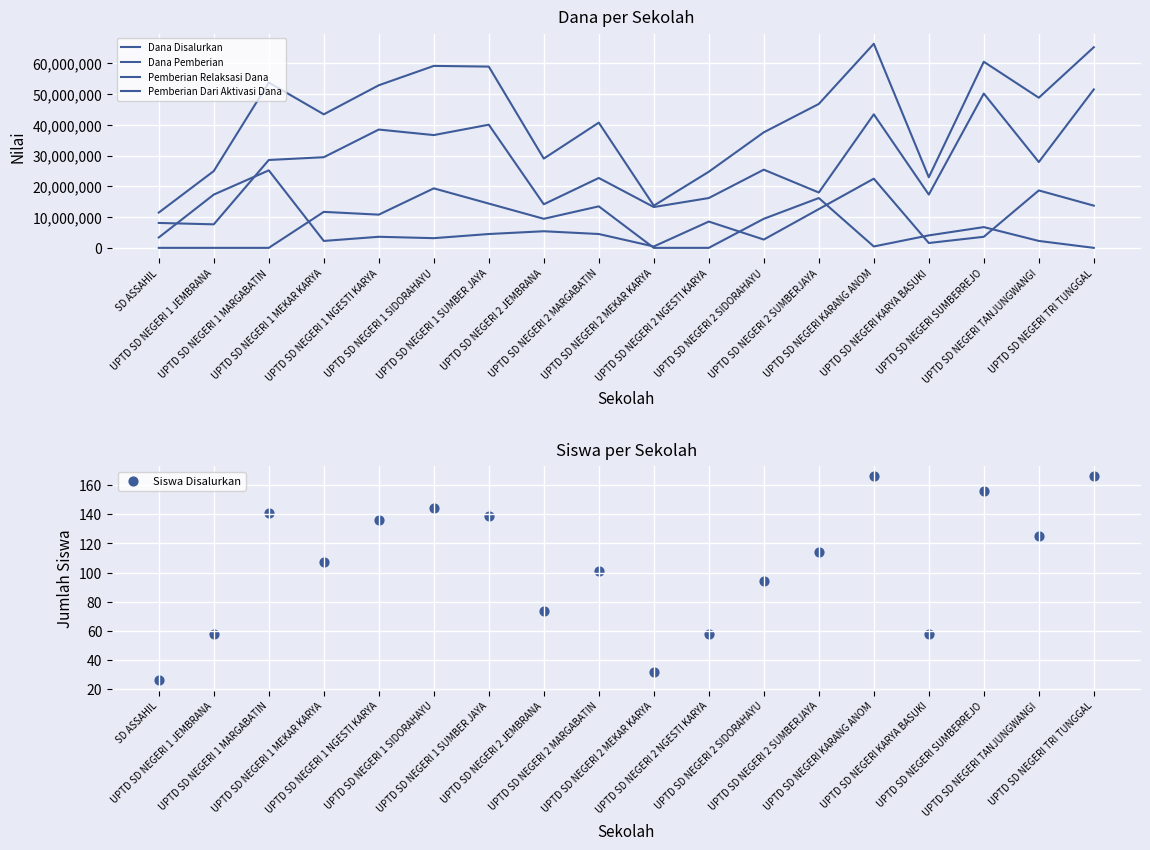

Which series has the largest total across all categories?

Dana Disalurkan